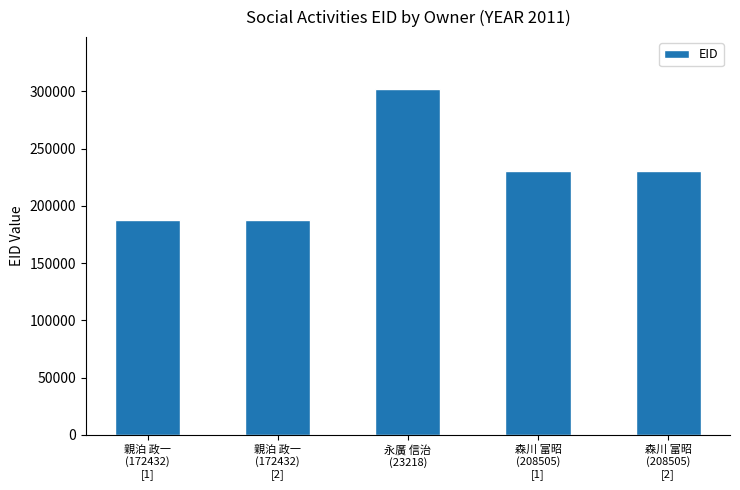

Count the number of data series in this chart.

1